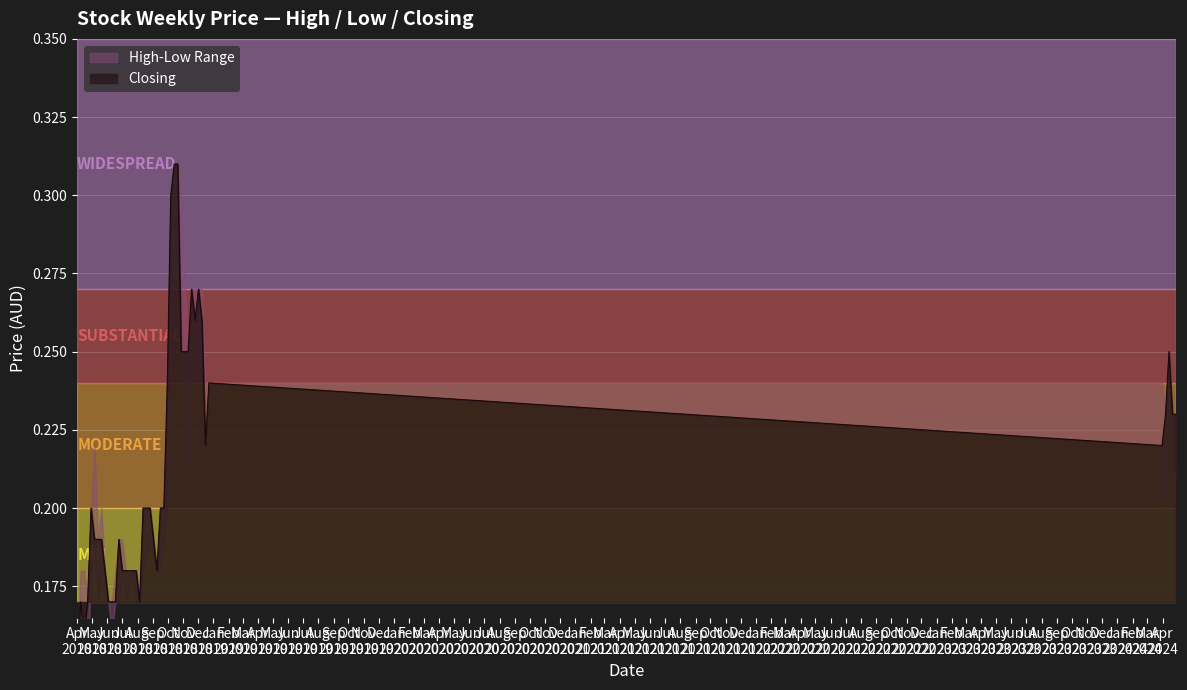

Which label corresponds to the smallest value in the chart?

01/04/2018